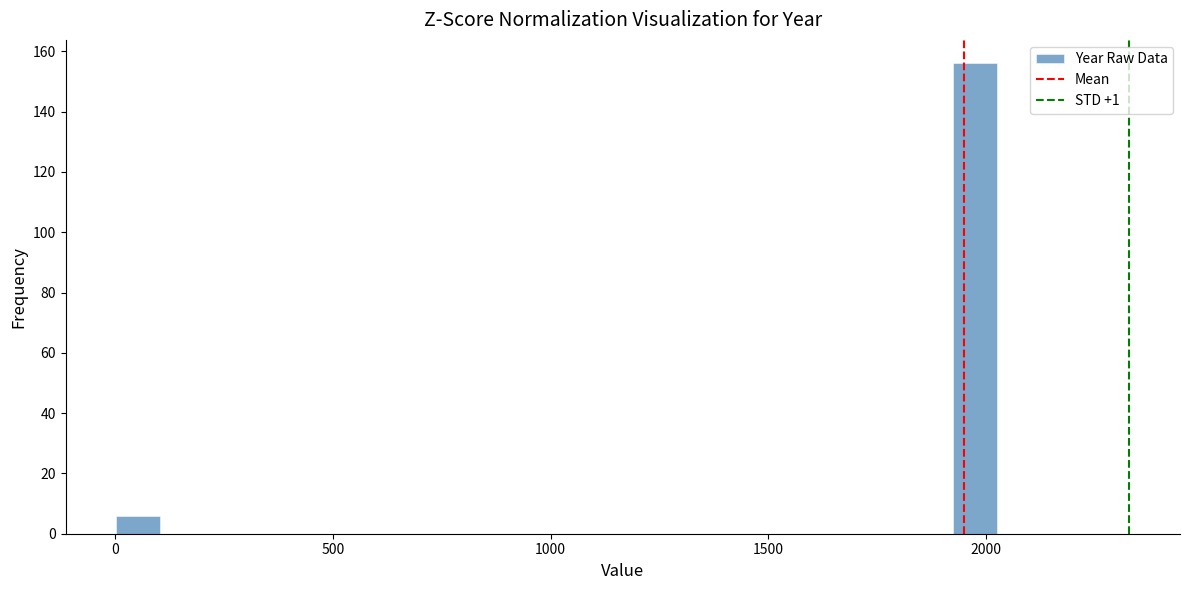

Read against the x-axis, roughly where is the centre of the tallest bar?

1950